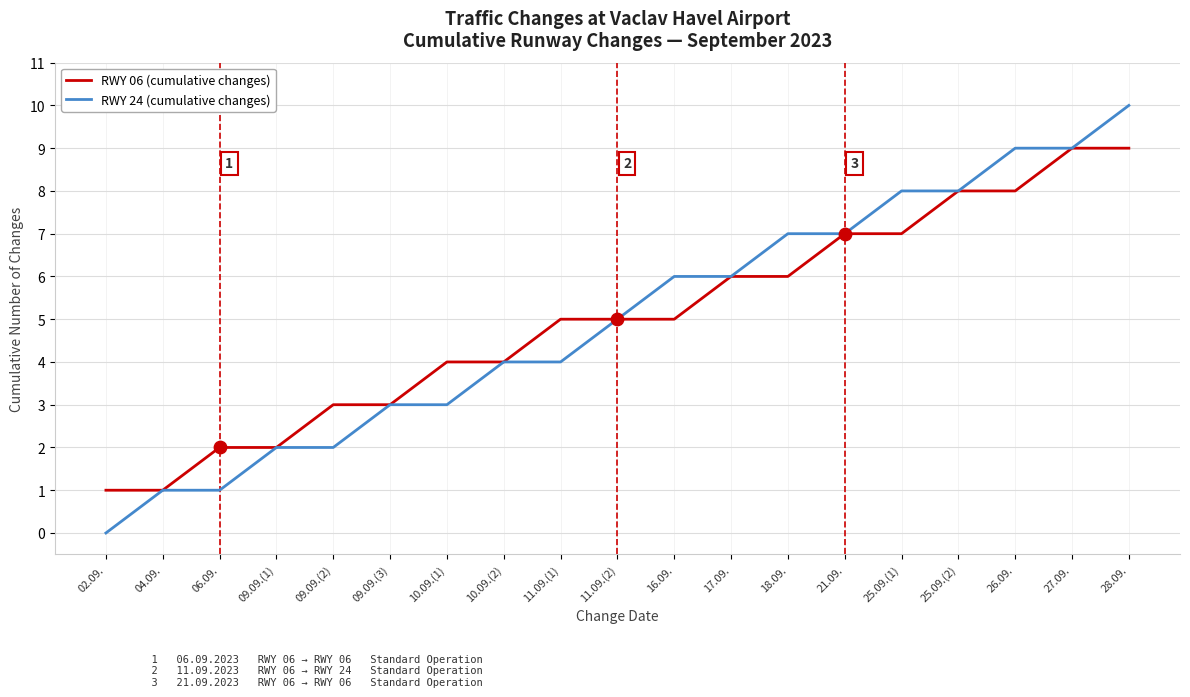

Is the value of RWY 24 (cumulative changes) at 17.09. greater than the value of RWY 06 (cumulative changes) at 28.09.?

No